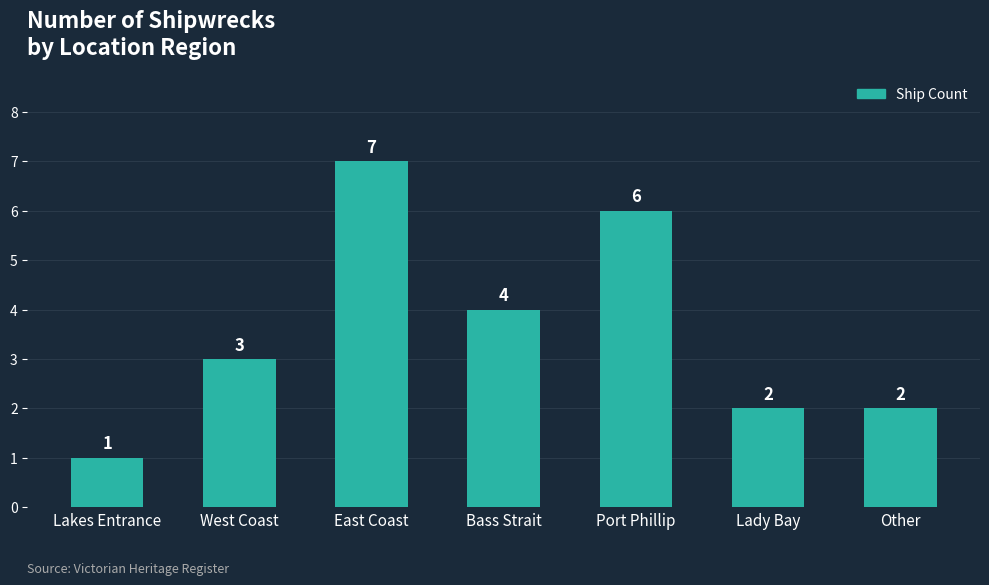

What is the label of the 3rd bar from the right?

Port Phillip